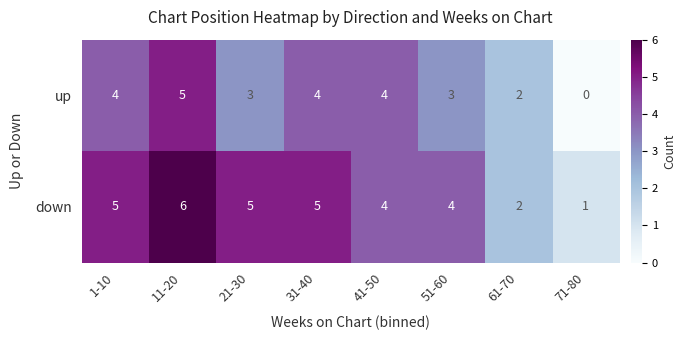

List the series in order of their peak value, lowest first.

up, down